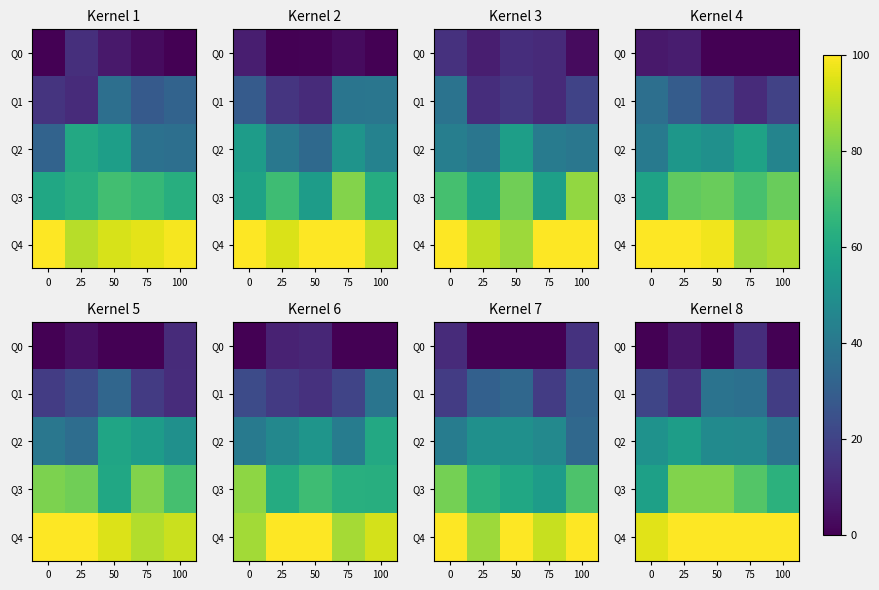

What is the difference between the Q3 values at 0 and 50?

24.2